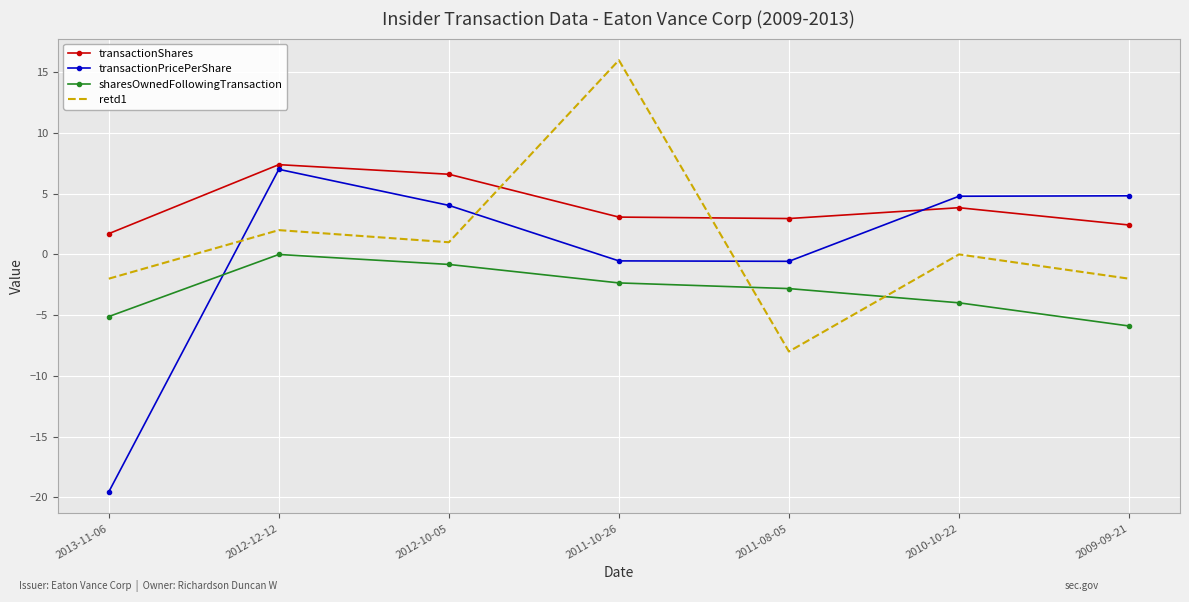

What is the lowest value of the transactionPricePerShare series?

-19.6